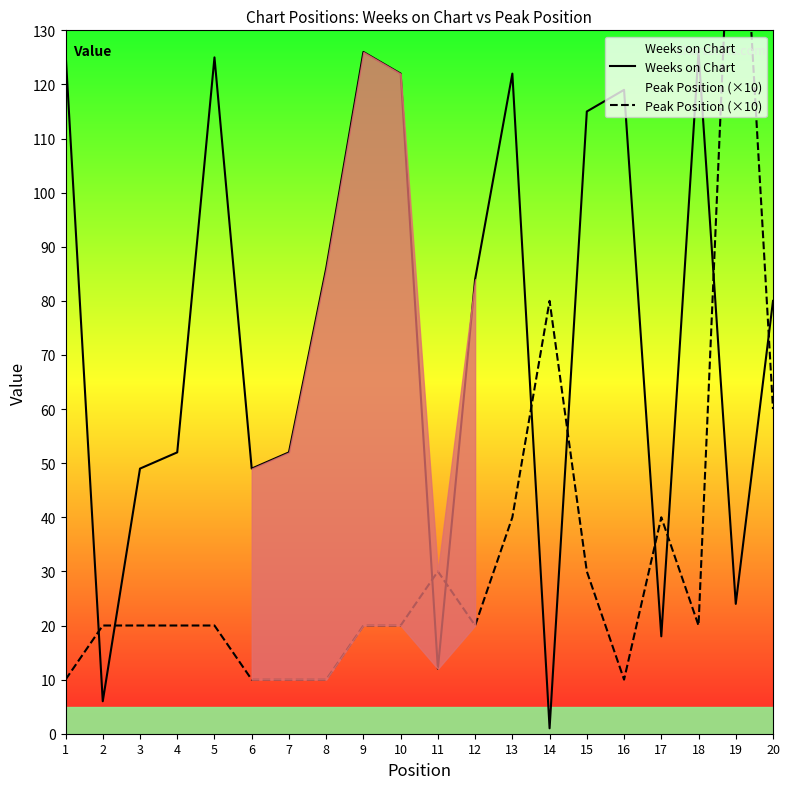

How many values in the Weeks on Chart series exceed 84?

9